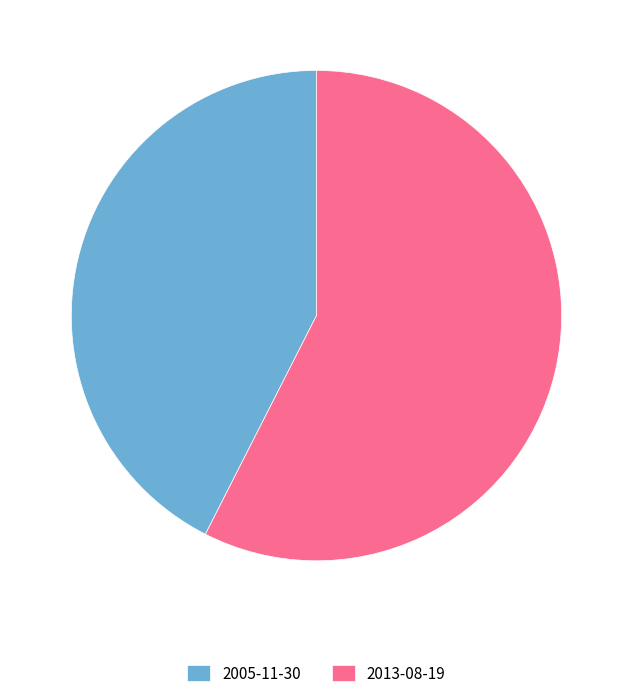

True or false: 2005-11-30 accounts for 43% of the total.

True